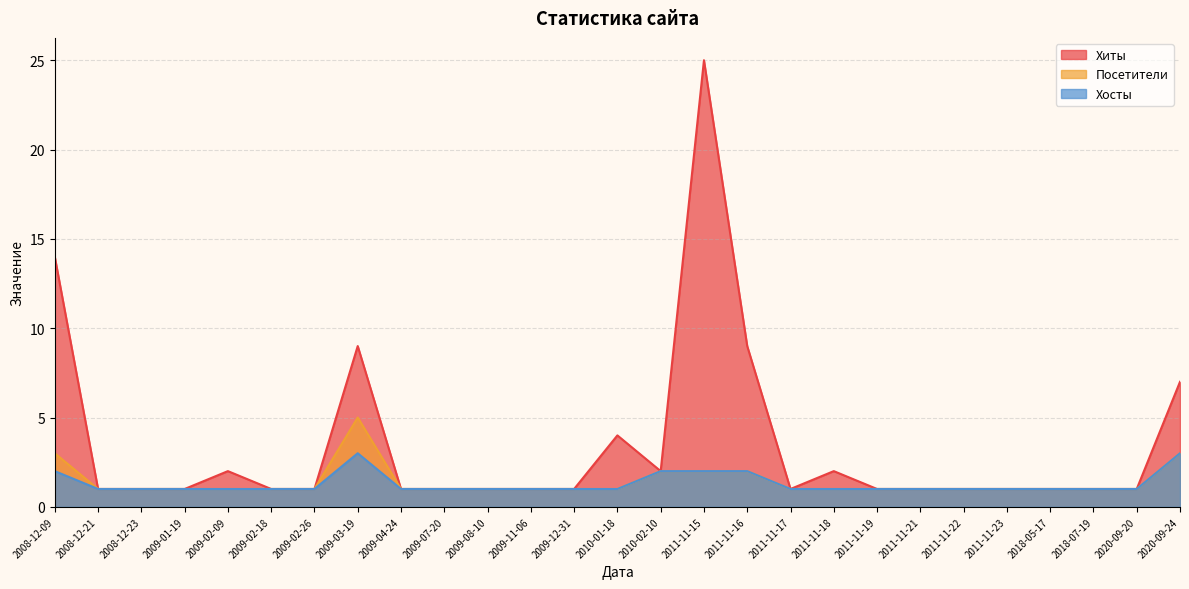

How many categories are shown in the chart?

27